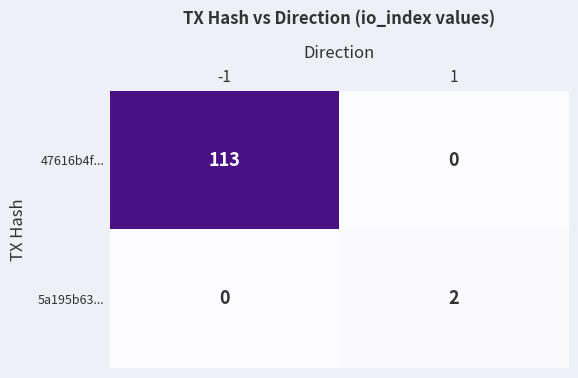

Which label corresponds to the largest value in the chart?

-1